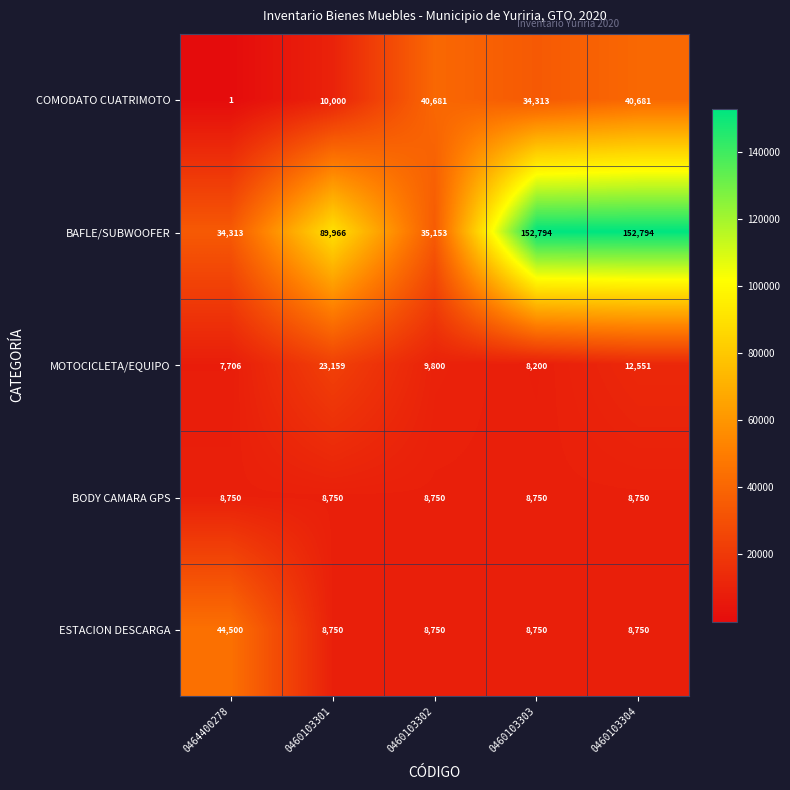

List the series in order of their peak value, lowest first.

BODY CAMARA GPS, MOTOCICLETA/EQUIPO, COMODATO CUATRIMOTO, ESTACION DESCARGA, BAFLE/SUBWOOFER